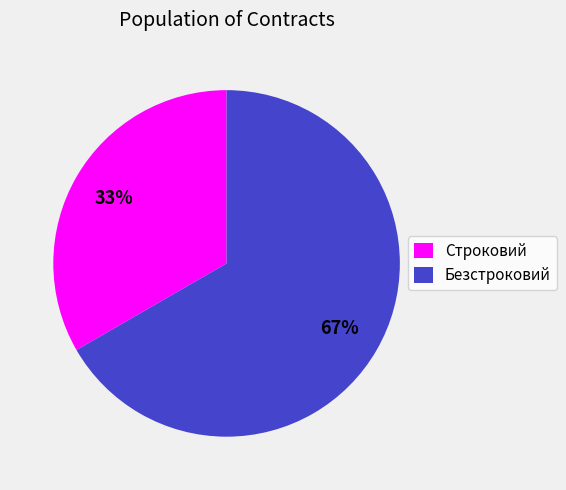

To the nearest percent, what portion does Безстроковий represent?

67%